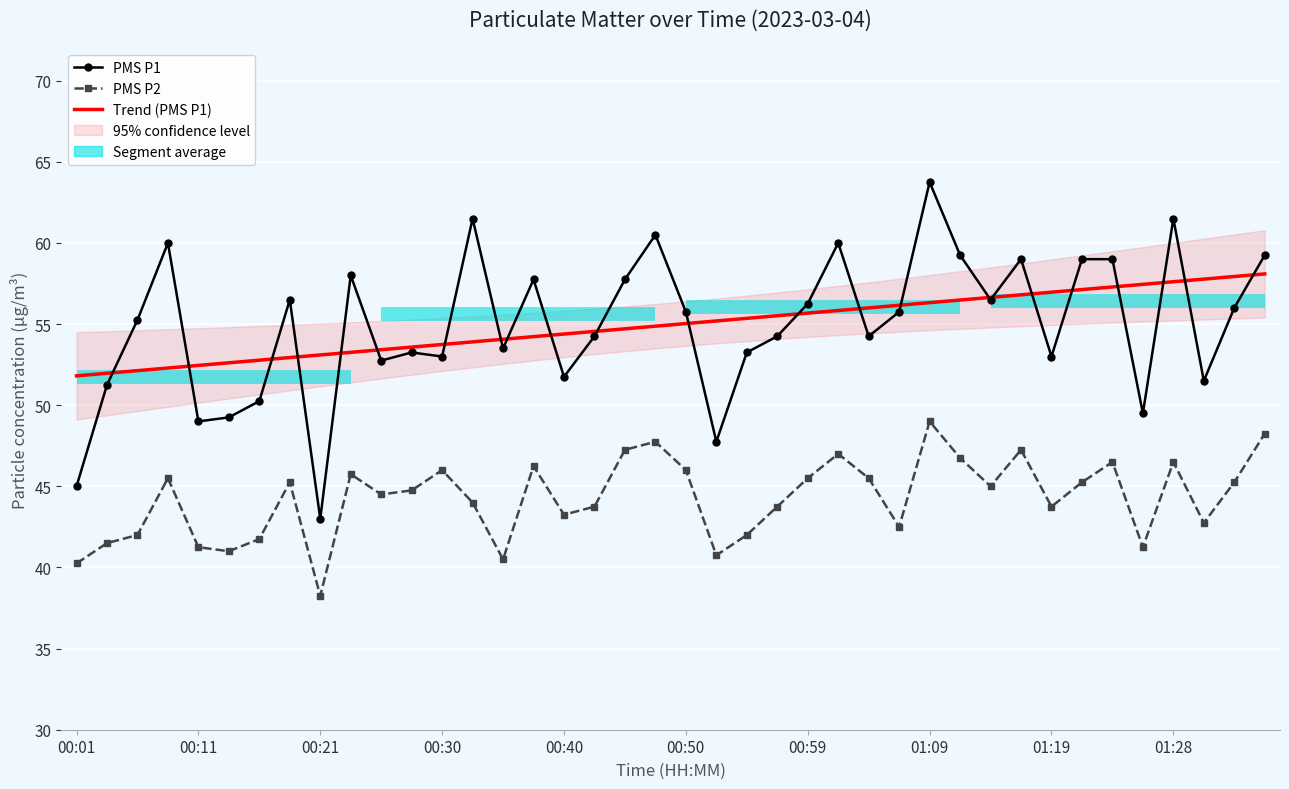

Which has a higher value, 30 or 20?

30